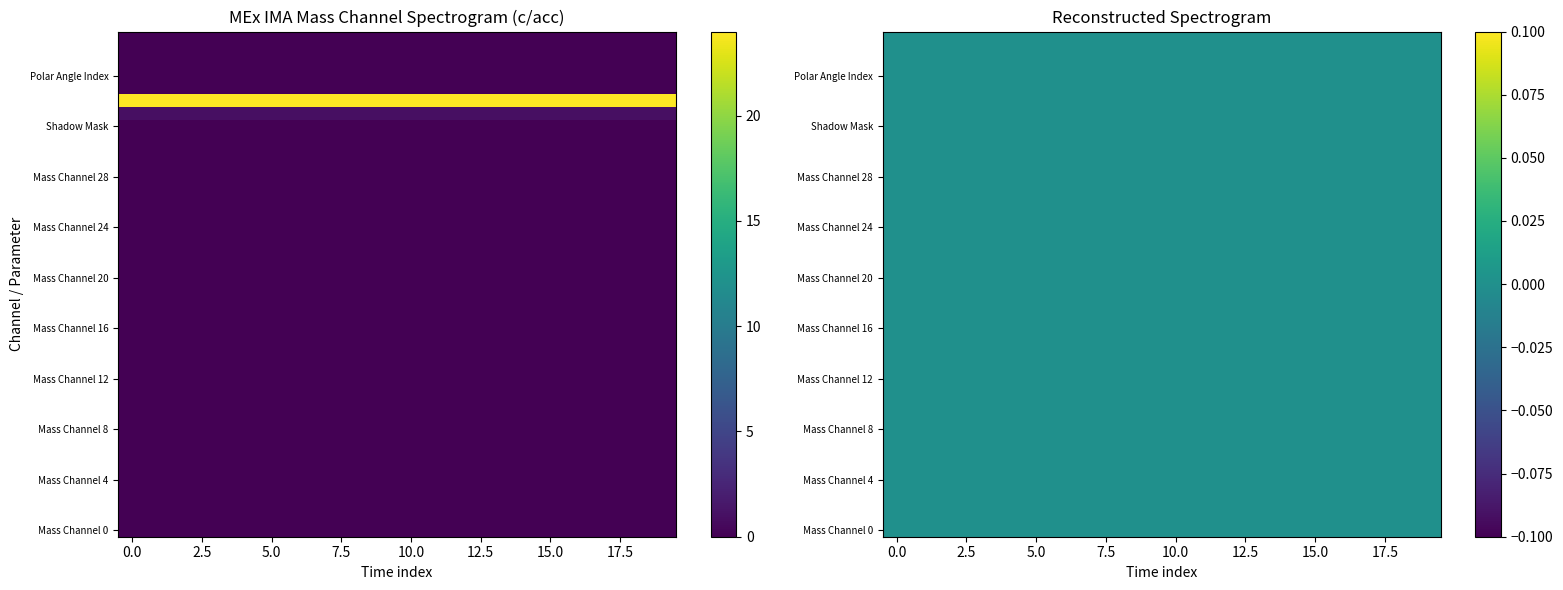

Is the value of Mass Channel 9 at 13 greater than the value of Mass Channel 6 at 18?

No